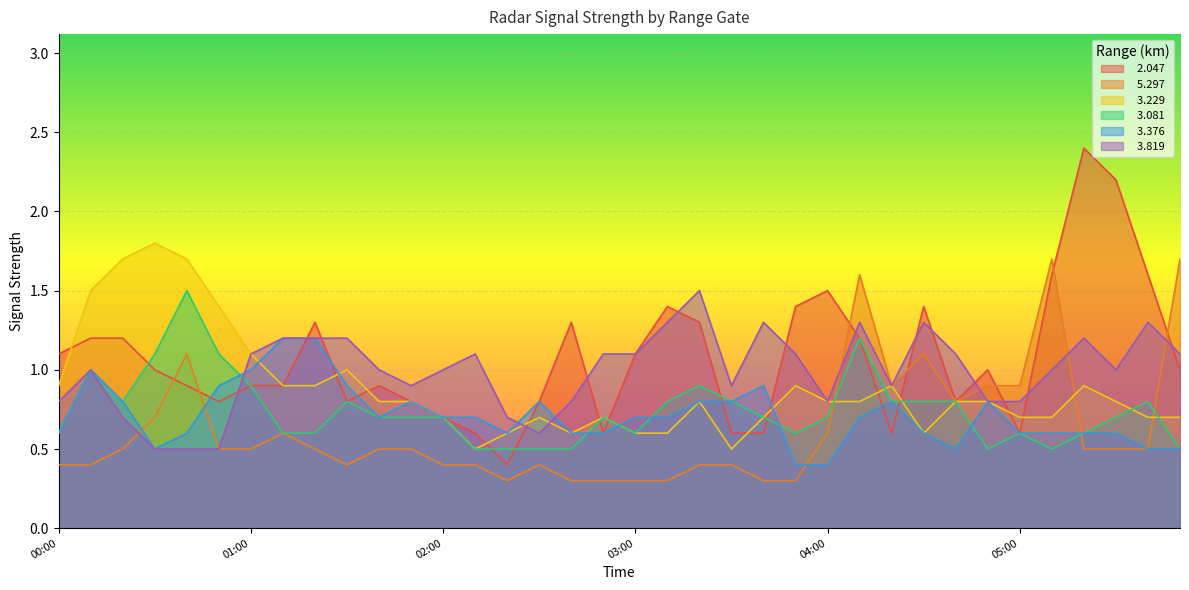

How many   3.376 values are between 0 and 1?

34